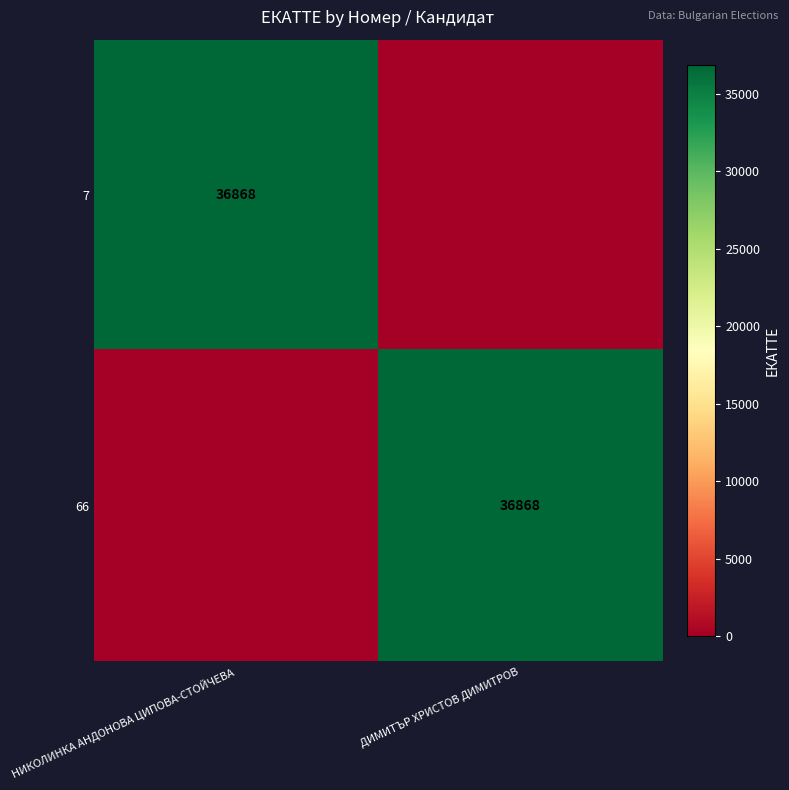

True or false: 7 has a value of 36868 at НИКОЛИНКА АНДОНОВА ЦИПОВА-СТОЙЧЕВА.

True